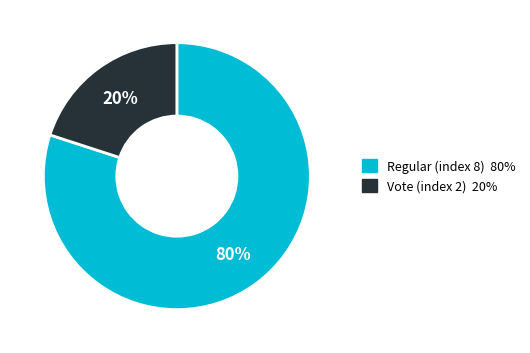

Combined, do Regular (index 8) and Vote (index 2) account for over 50%?

Yes